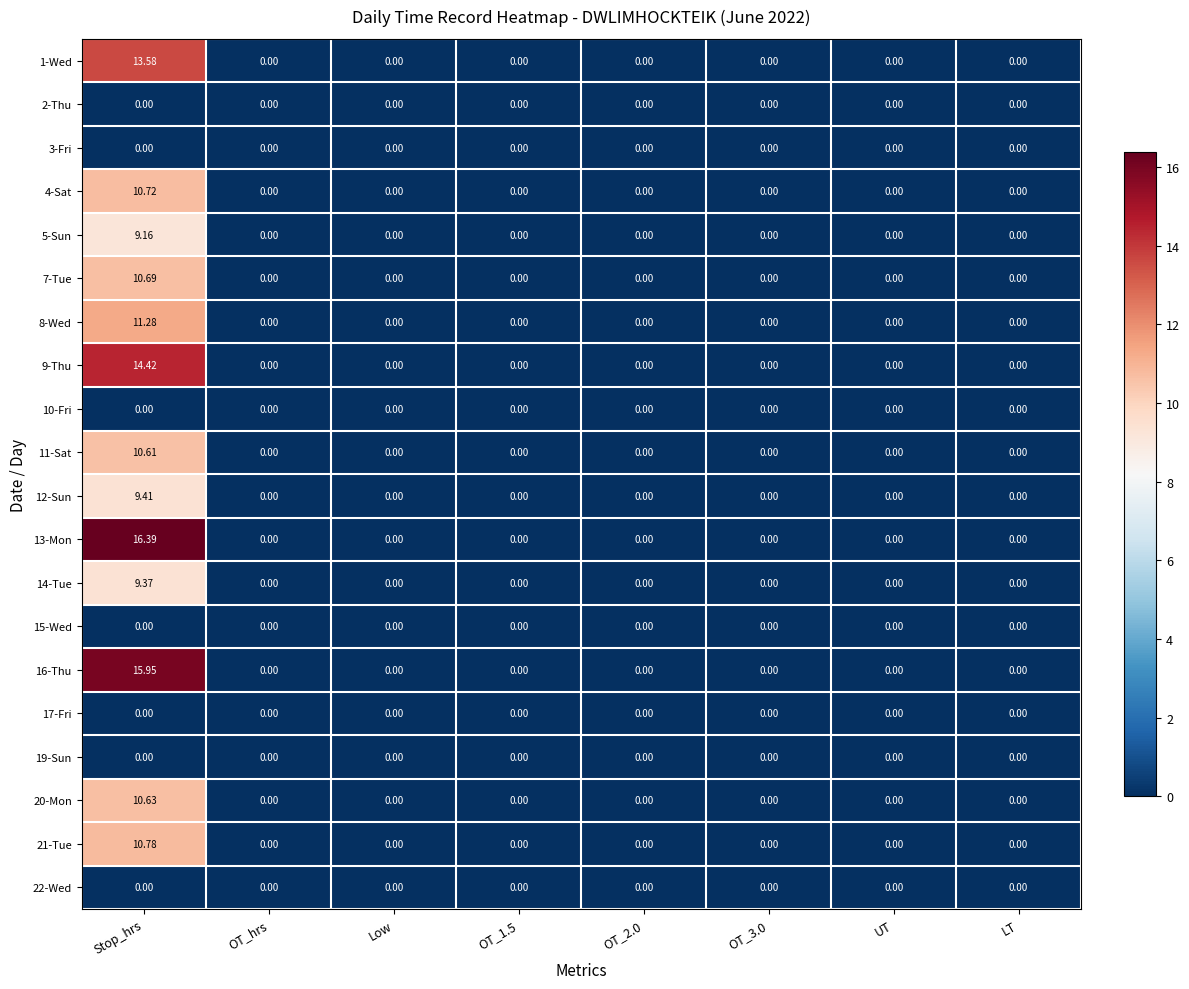

At which category does the chart reach its peak across all series?

Stop_hrs